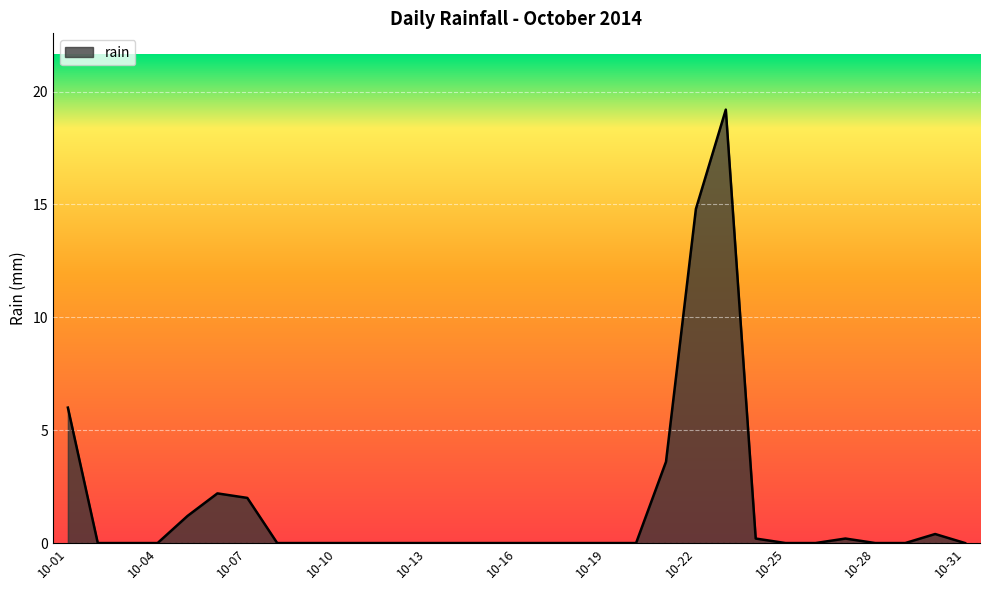

Does the chart display data point markers on the line(s)?

No